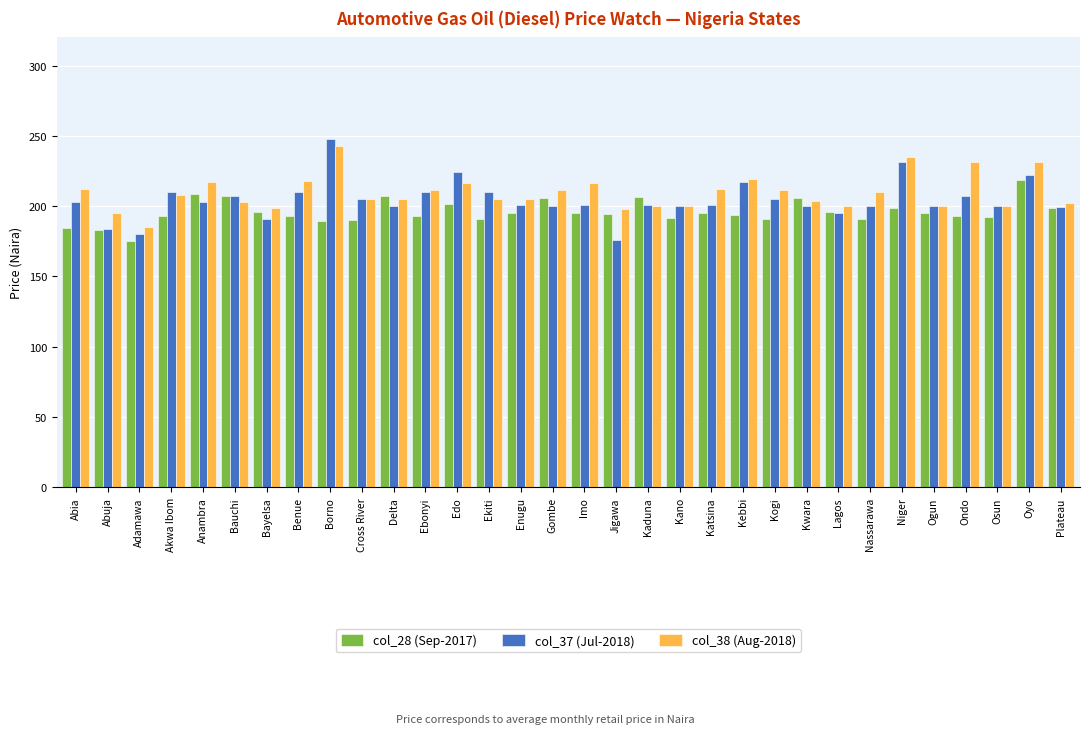

Which series has the widest spread of values?

col_37 (Jul-2018)